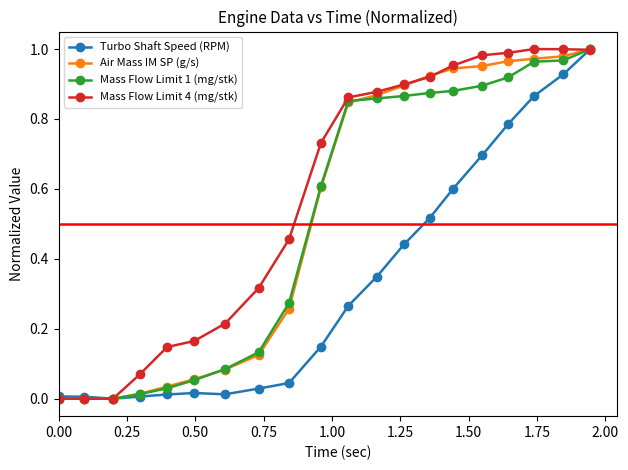

Does the chart have visible grid lines?

No